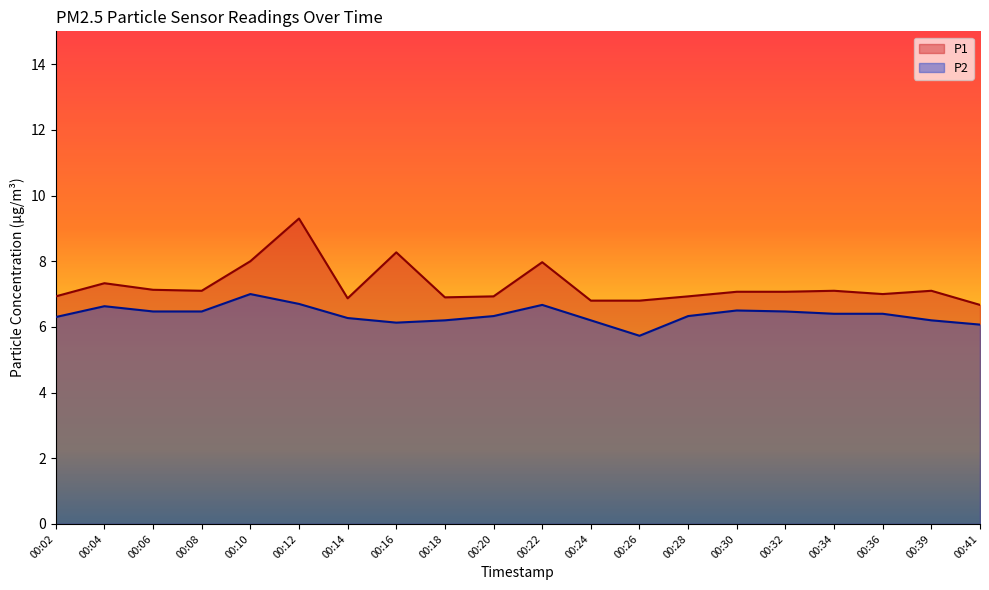

Count the number of categories in the chart.

20